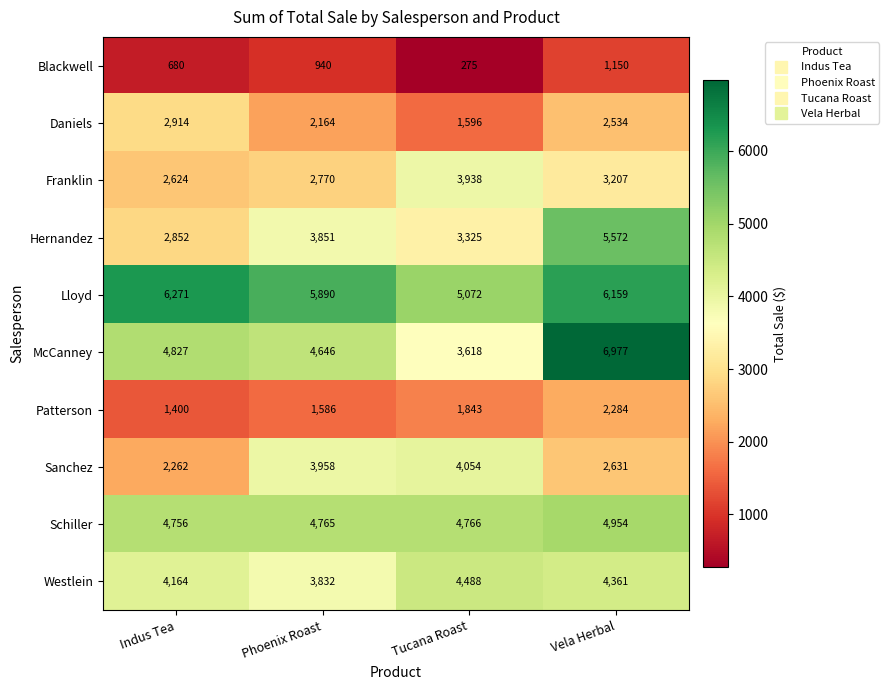

What is the sum of the Hernandez values at Phoenix Roast and Tucana Roast?

7176